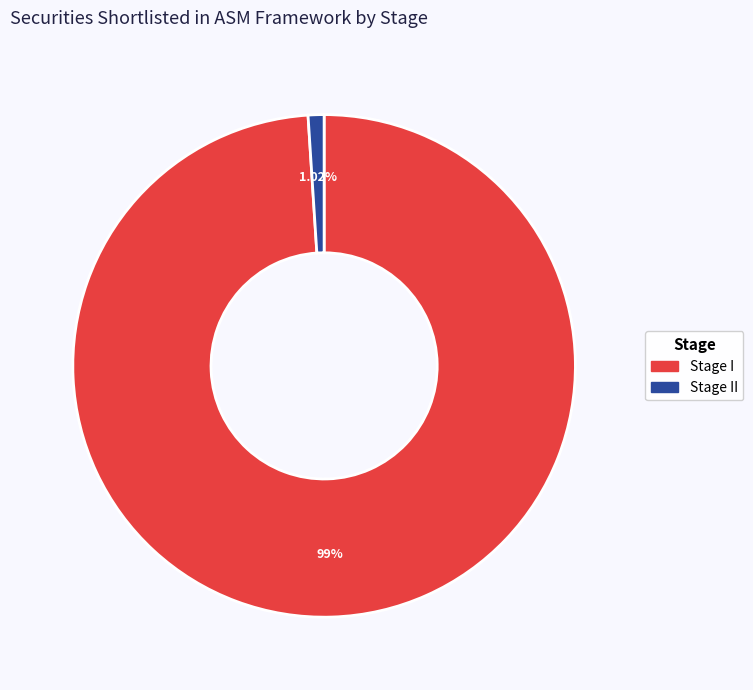

Is there a majority slice in this chart?

Yes